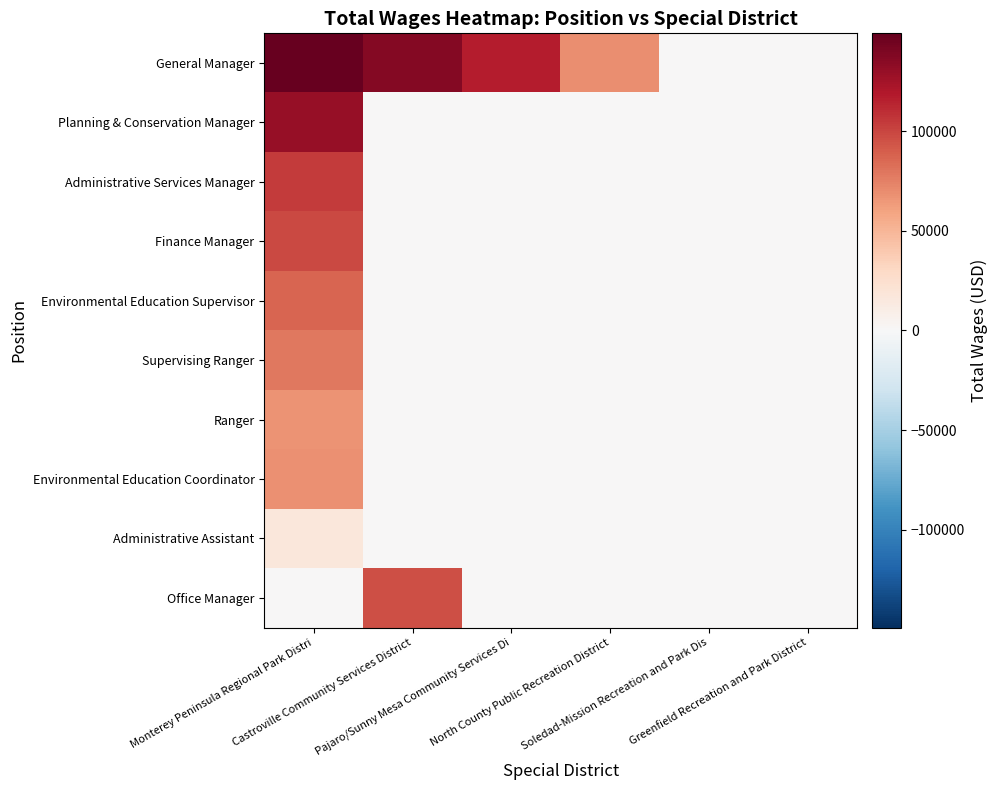

Which series has the largest total across all categories?

General Manager